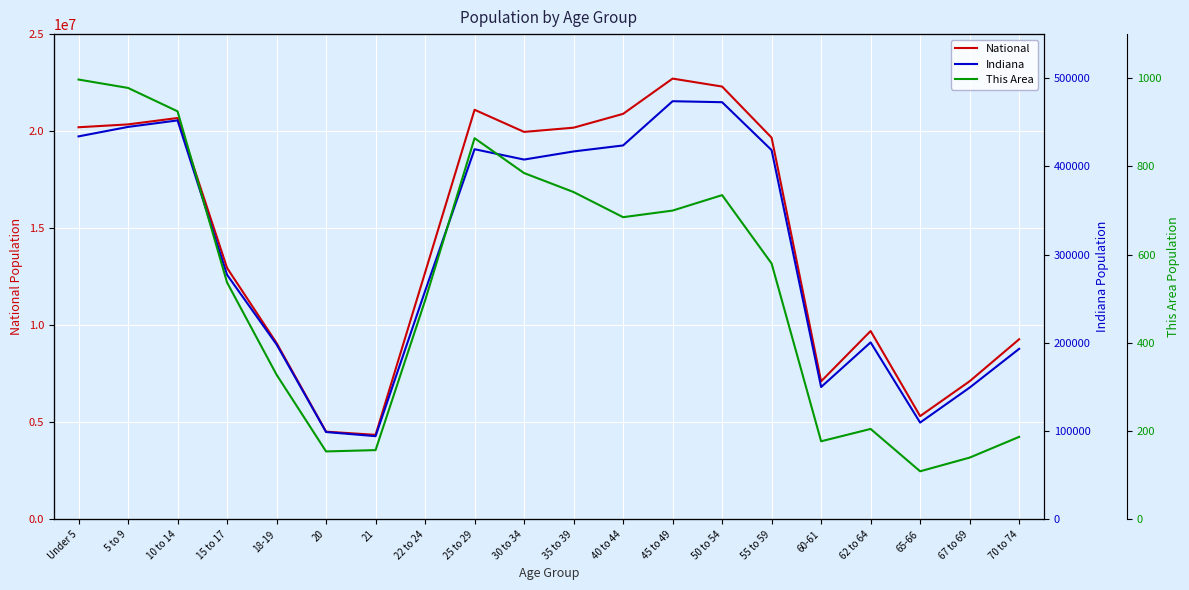

At which label is National closest to 13531442?

15 to 17